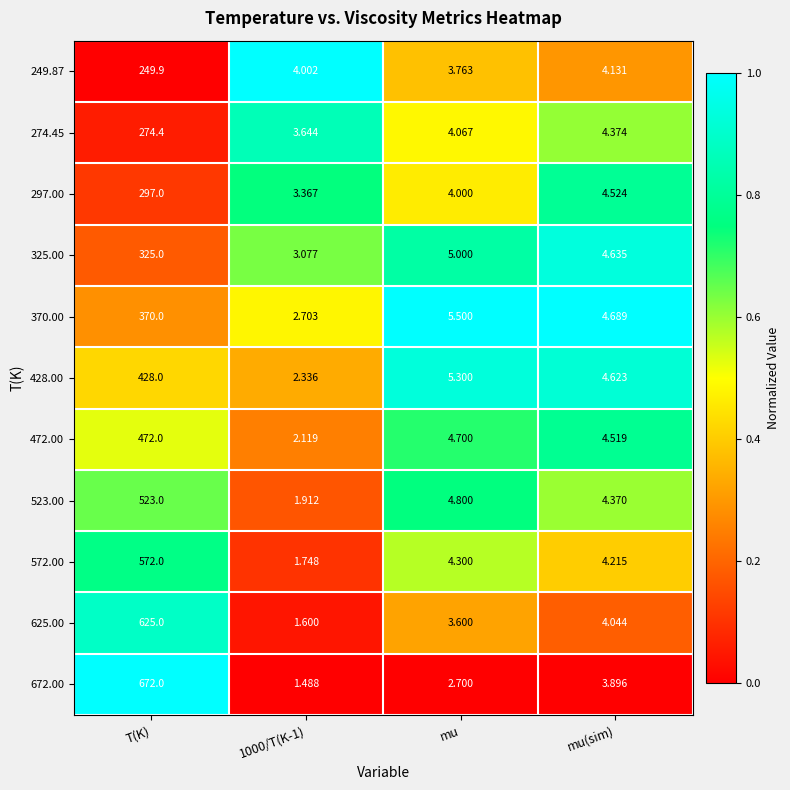

At which label is 370.00 closest to 186?

mu